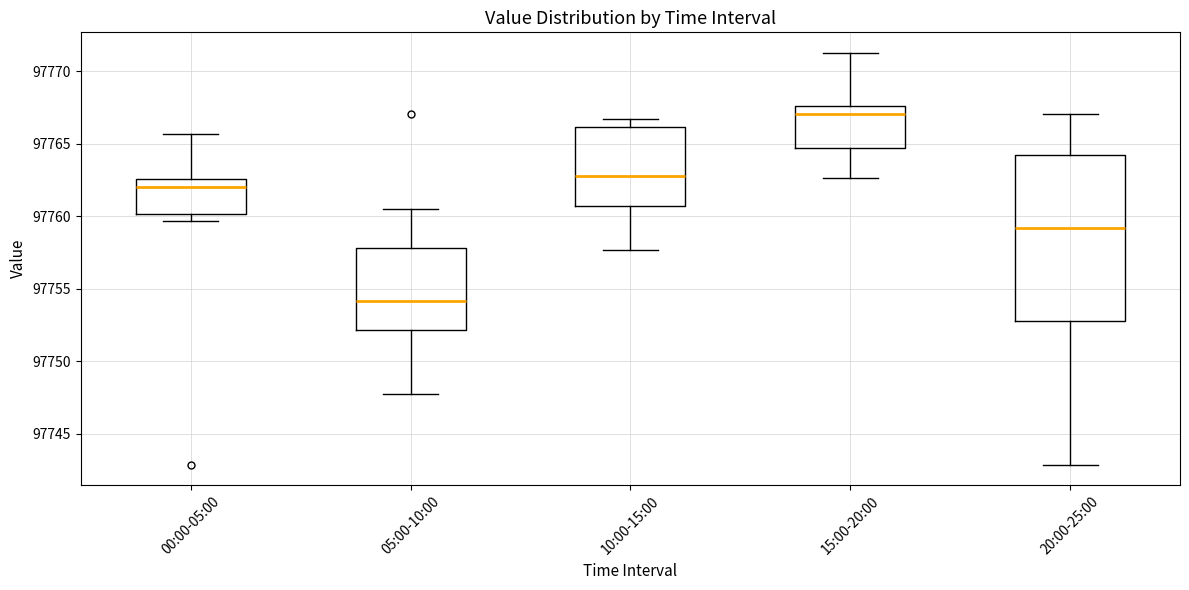

Where is the lower edge of the box for 00:00-05:00 on the y-axis? The values are not printed on the chart, so give them approximately, as read against the axis.

97760.0